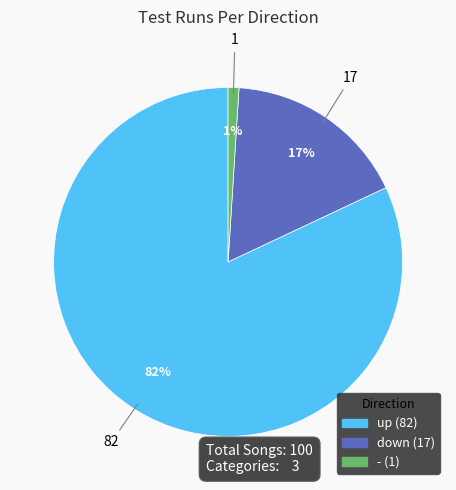

Which slice is the largest?

up